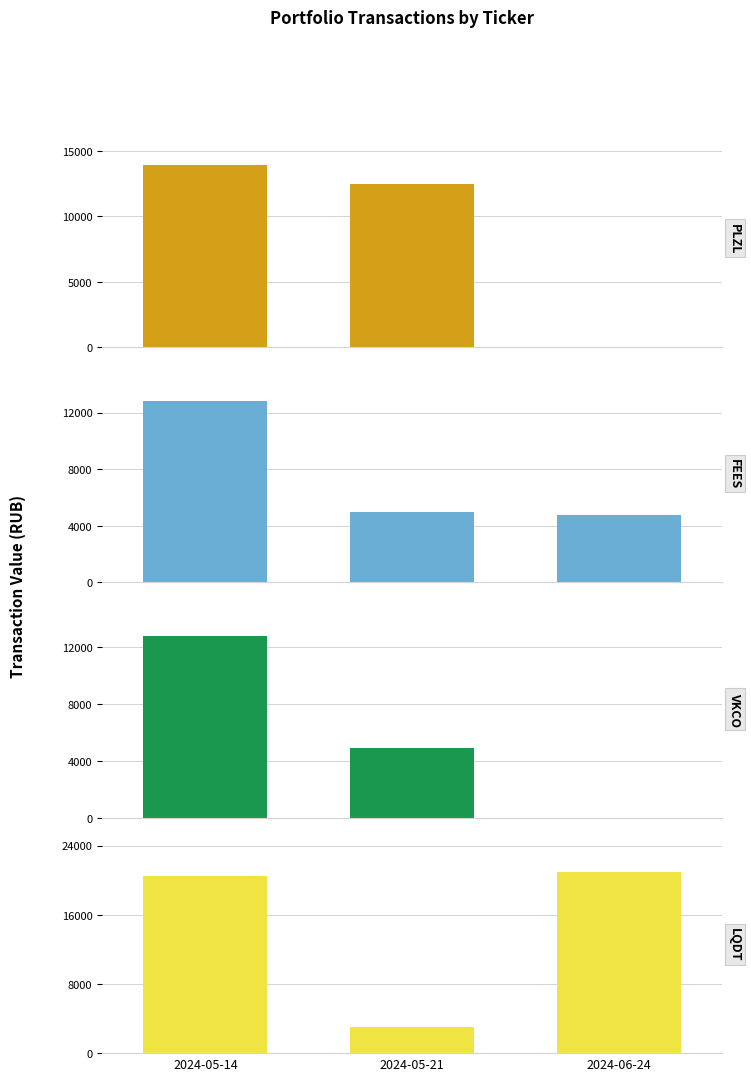

Are the bars grouped side by side (vs. stacked)?

Yes